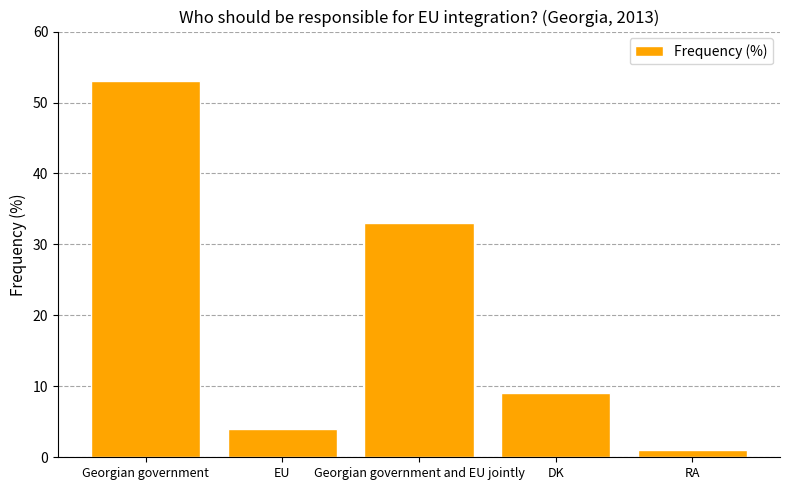

What is the change in value from Georgian government to RA?

-52